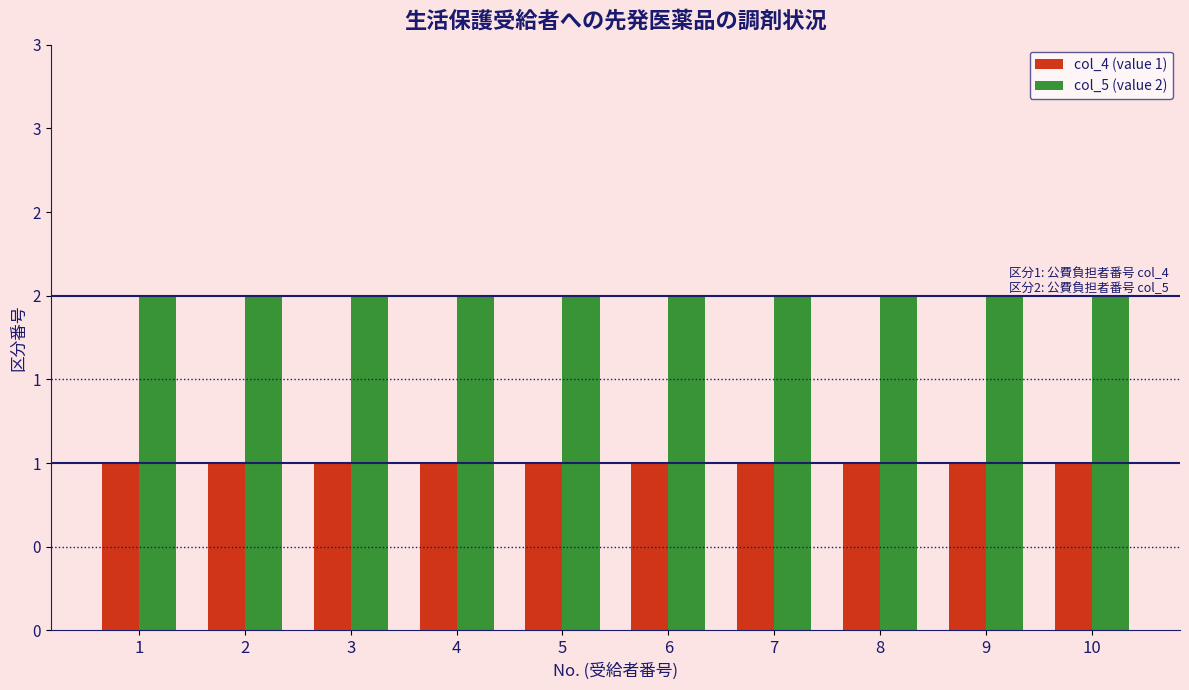

Are the bars horizontal?

No